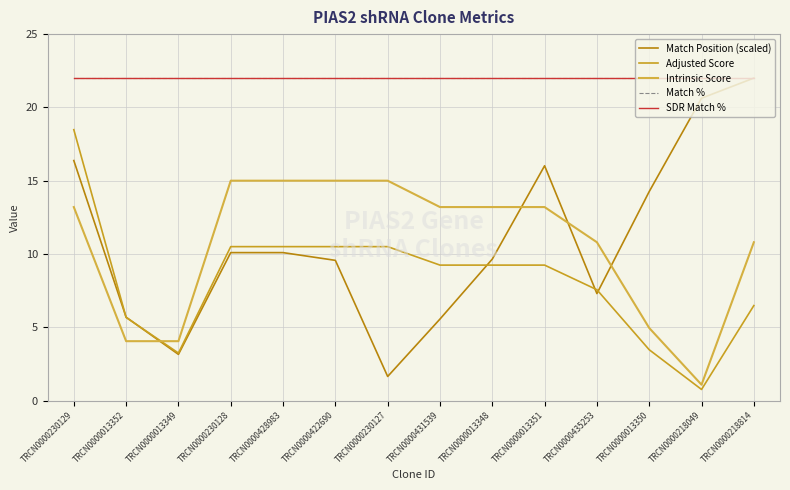

Is this an area chart (filled region under the line)?

No